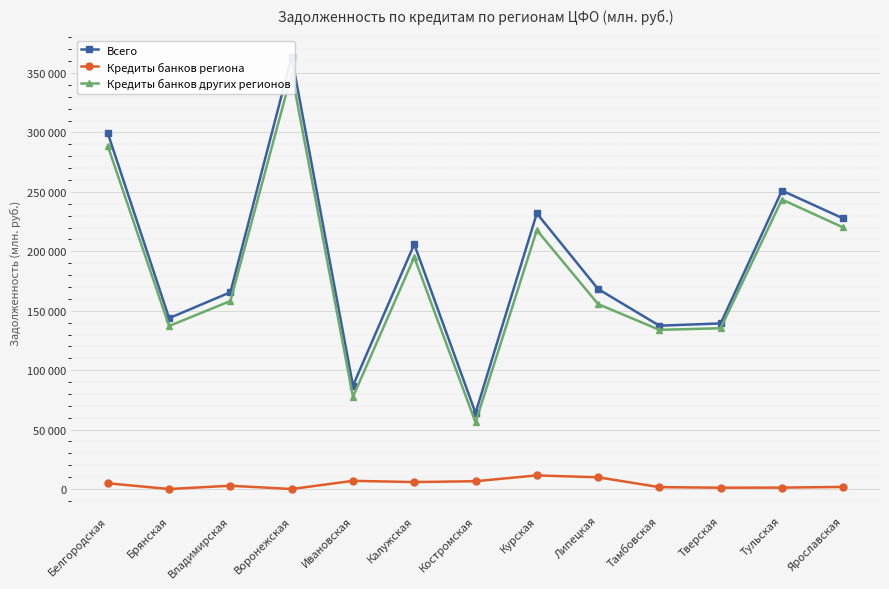

True or false: Кредиты банков региона and Кредиты банков других регионов cross at least once.

False